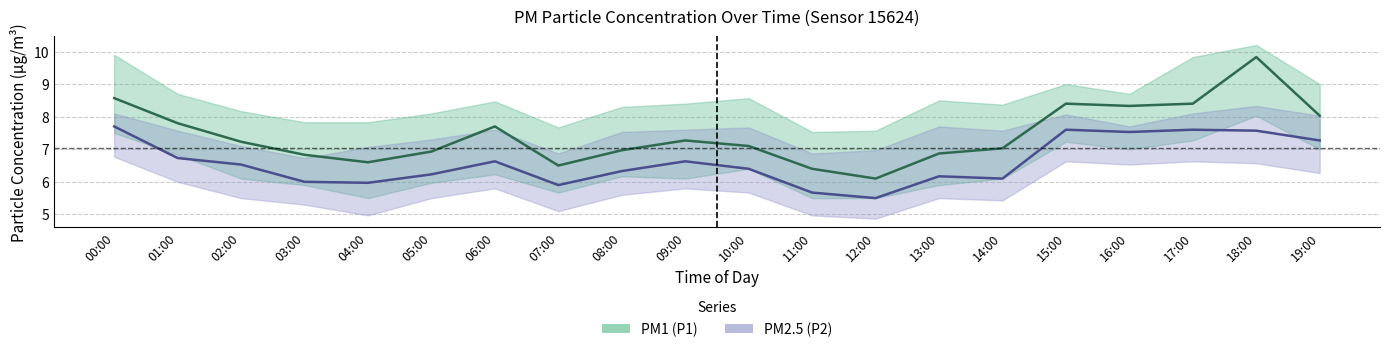

How many categories are shown in the chart?

20